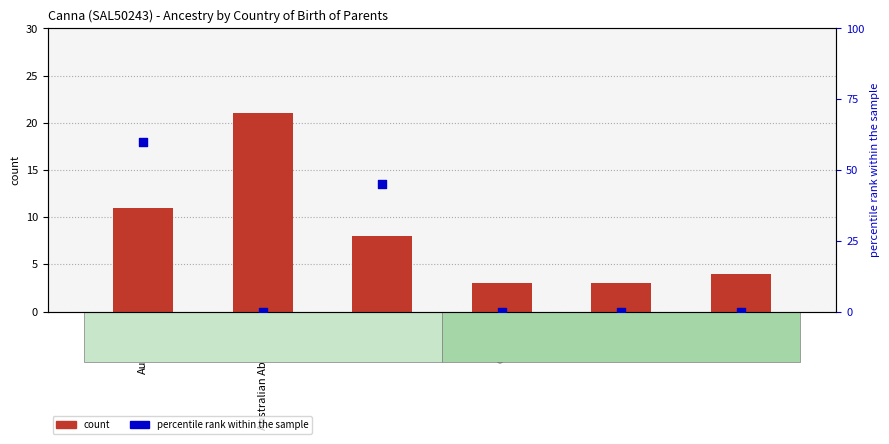

Which series contains the highest Y value?

percentile rank within the sample